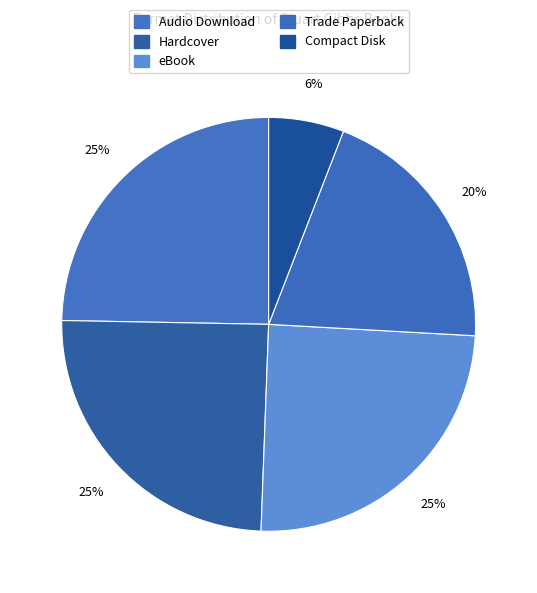

How many slices are in this pie chart?

5